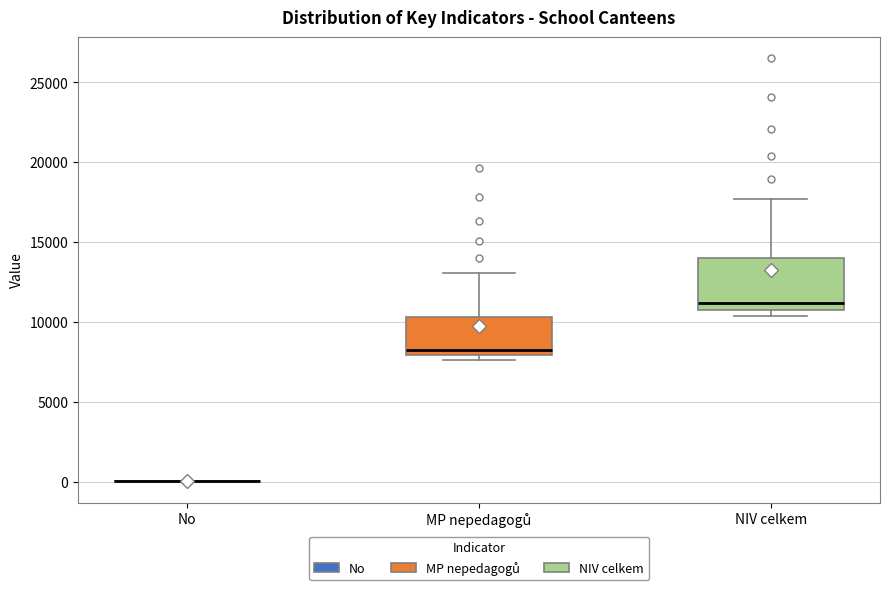

Comparing the boxes themselves (not the whiskers), which one is the tallest?

NIV celkem